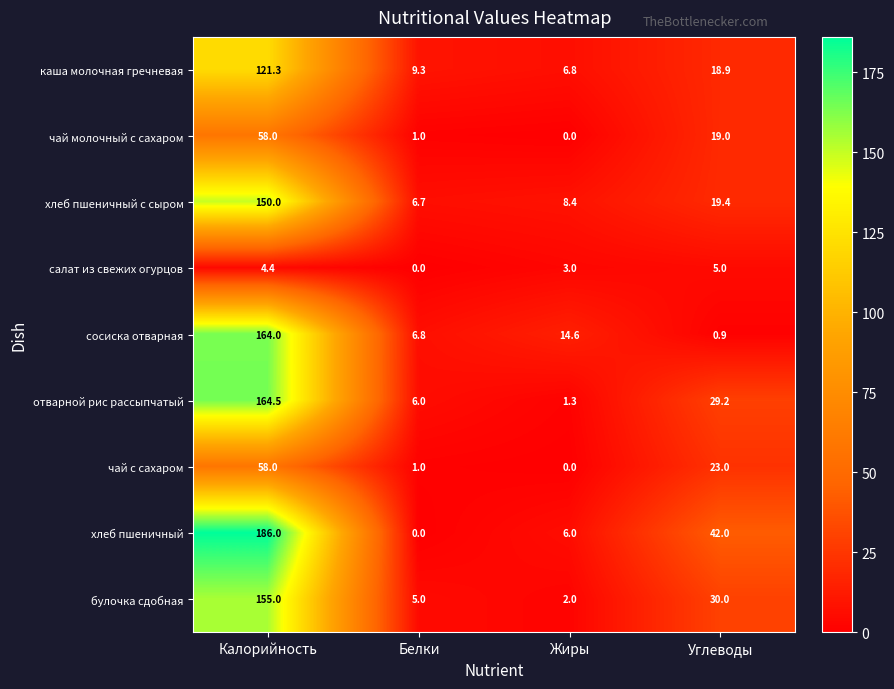

List the labels in order of хлеб пшеничный с сыром value, largest first.

Калорийность, Углеводы, Жиры, Белки